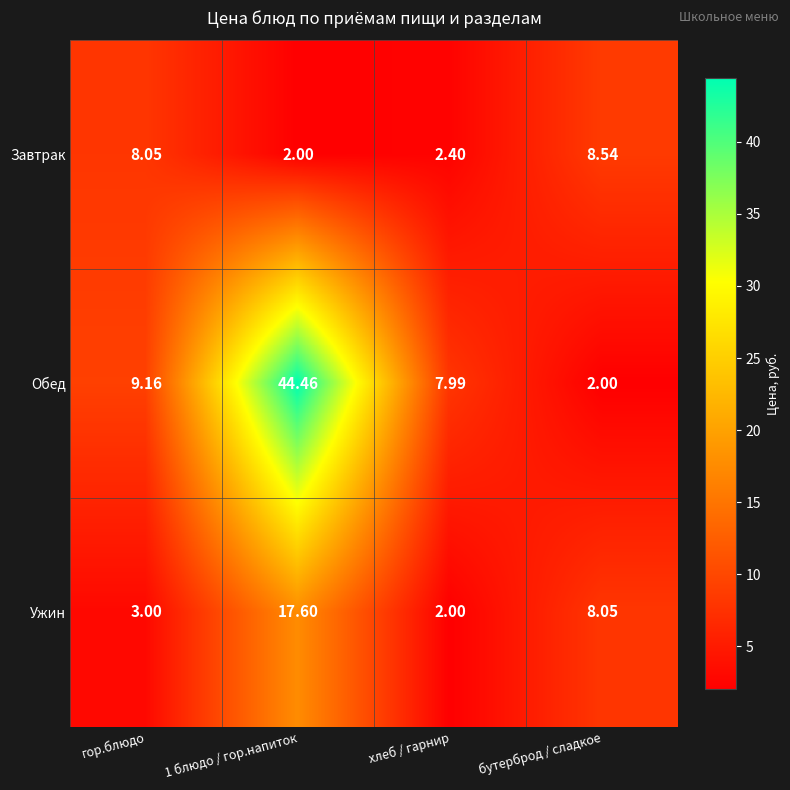

What is the spread (max minus min) of values at бутерброд / сладкое?

6.5